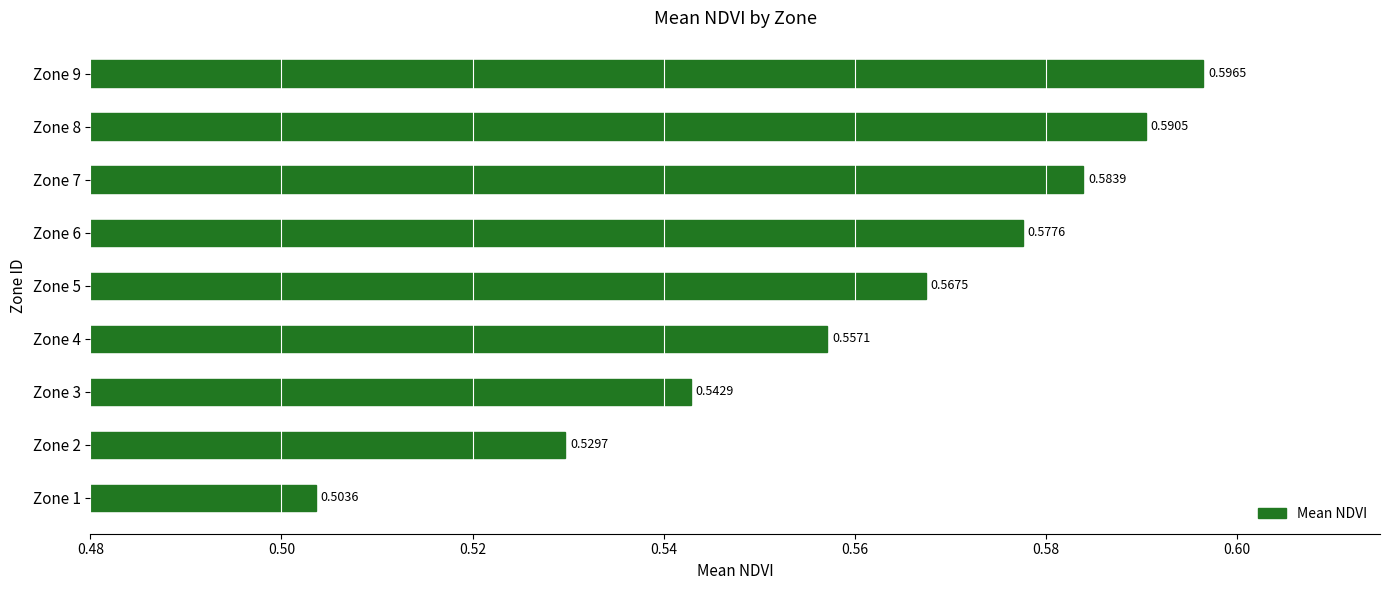

What is the difference between the maximum and minimum values?

0.1